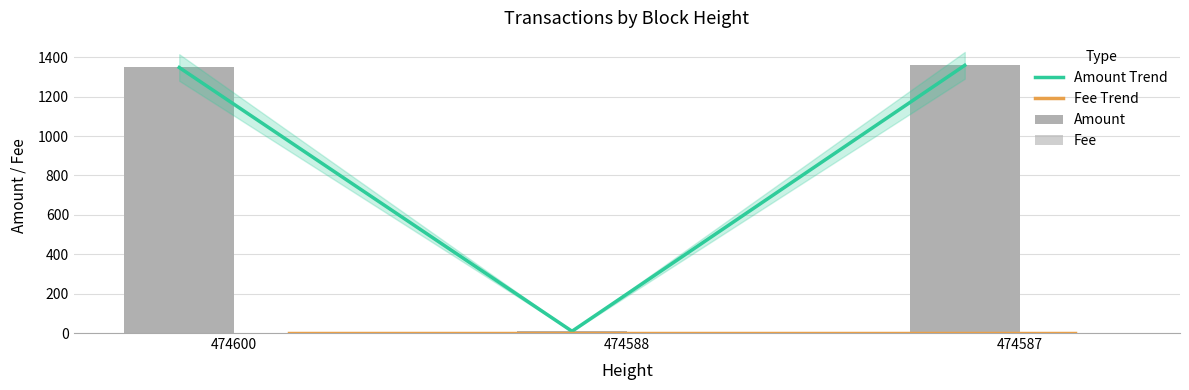

What is the difference between the highest and lowest values at 474600?

1347